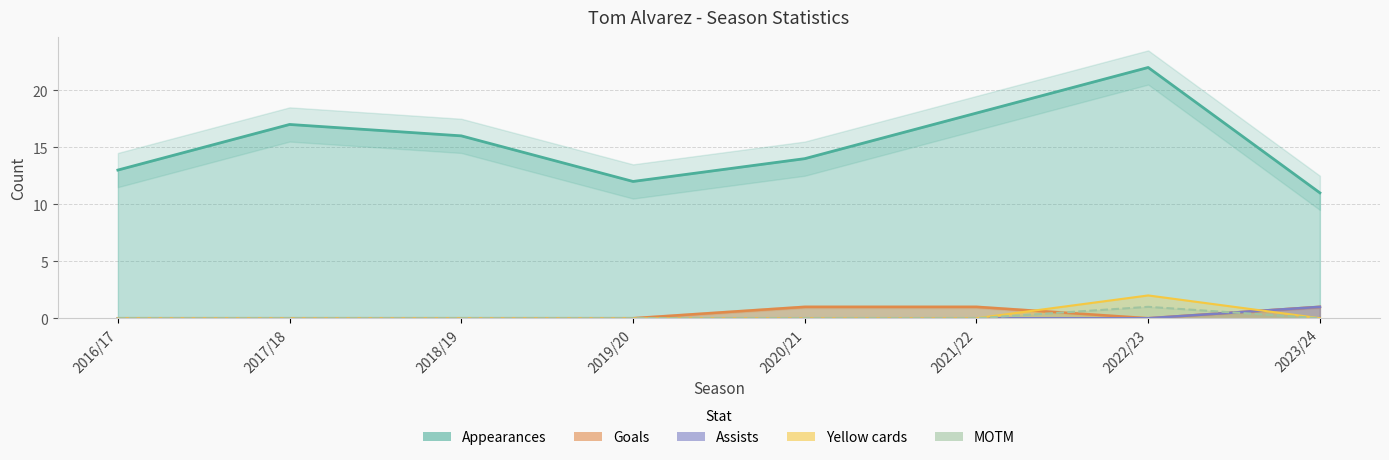

Which series changed the most between 2016/17 and 2017/18?

Appearances